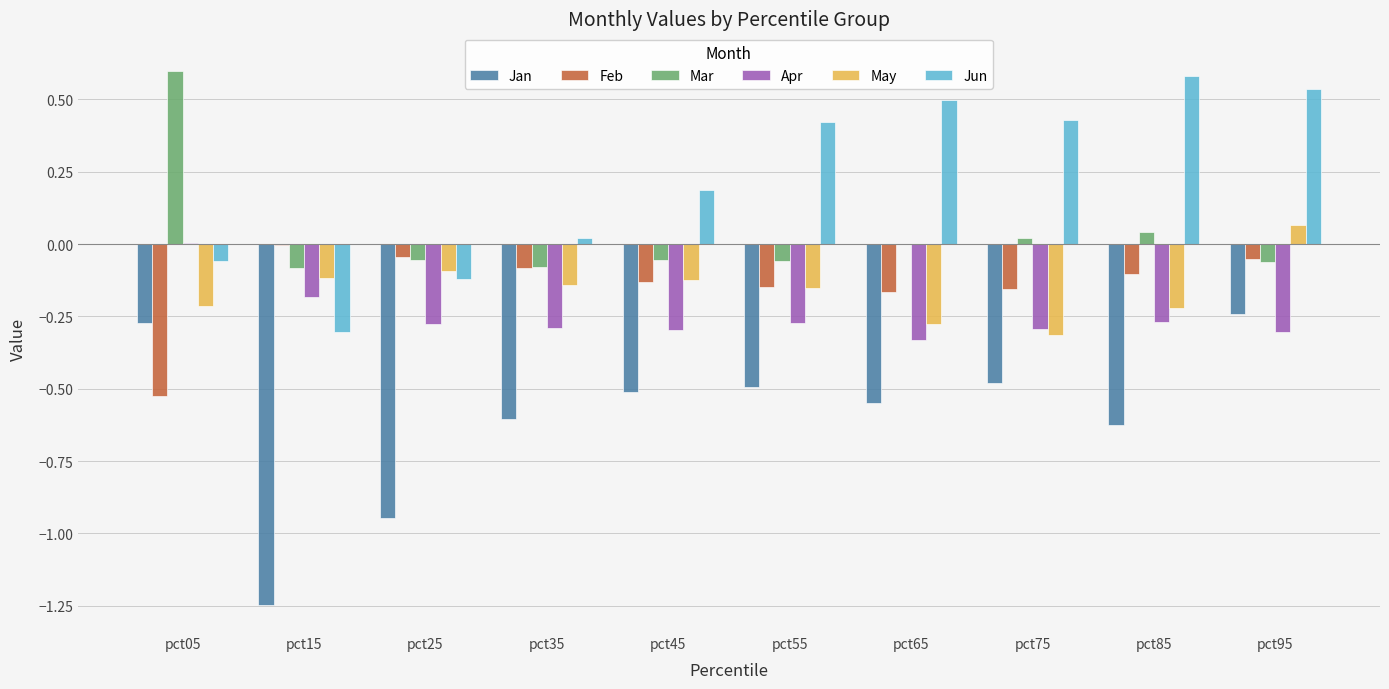

What is the maximum value shown in the chart?

0.6